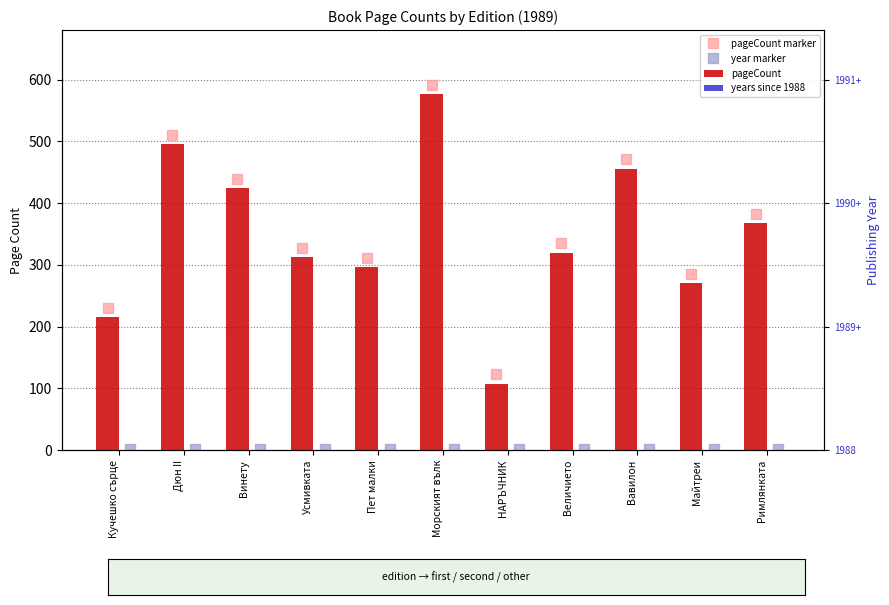

At how many categories does at least one series exceed 292?

8